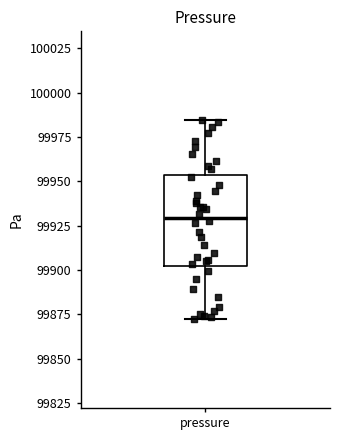

Transcribe this box plot: give where the median line is, the range the box spans, and where the two whiskers end, as read against the y-axis. The values are not printed on the chart, so give them approximately, as read against the axis.

median 99930, box 99900 to 99955, whiskers 99870 to 99985